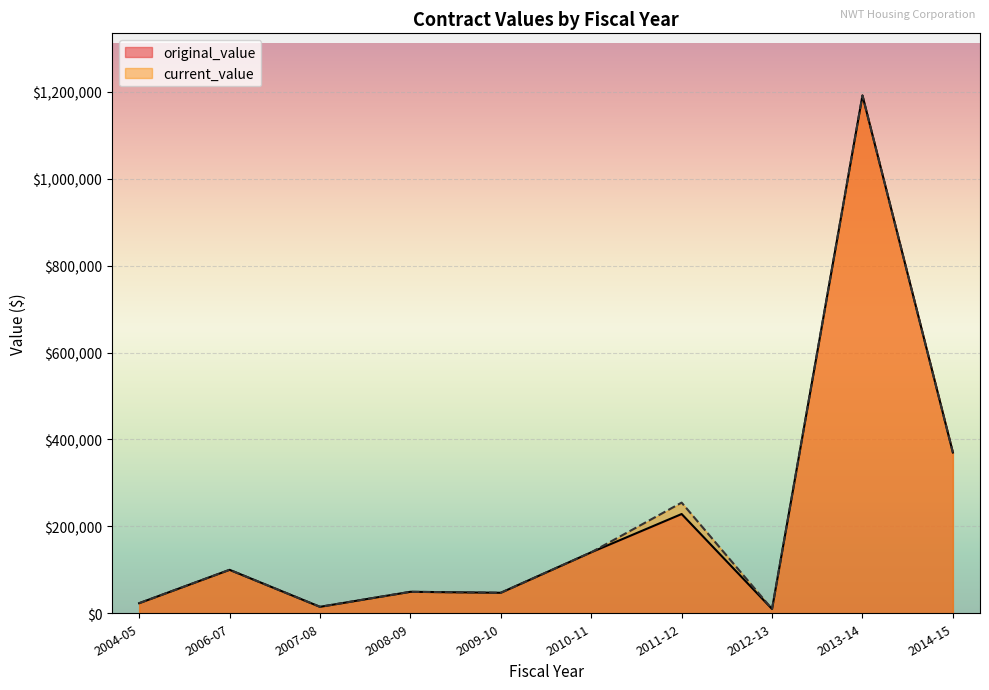

True or false: original_value and current_value intersect in this chart.

False